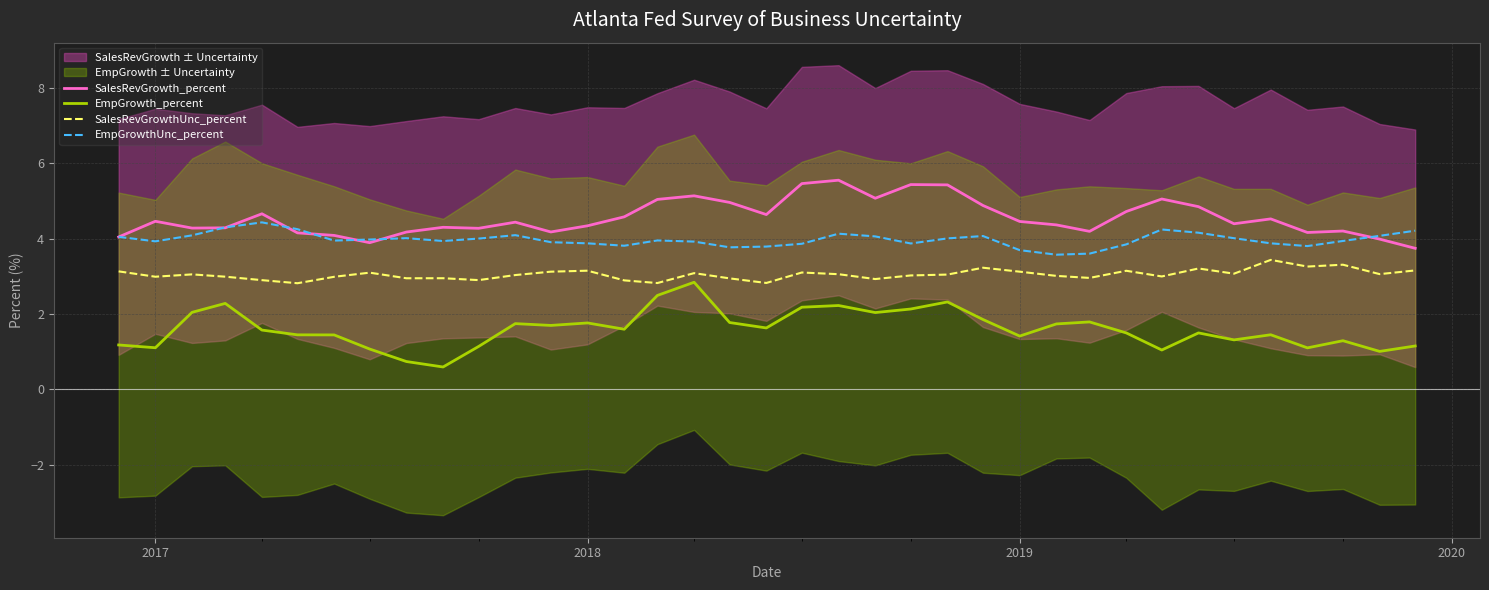

Which series has the largest range (max minus min)?

EmpGrowth_percent